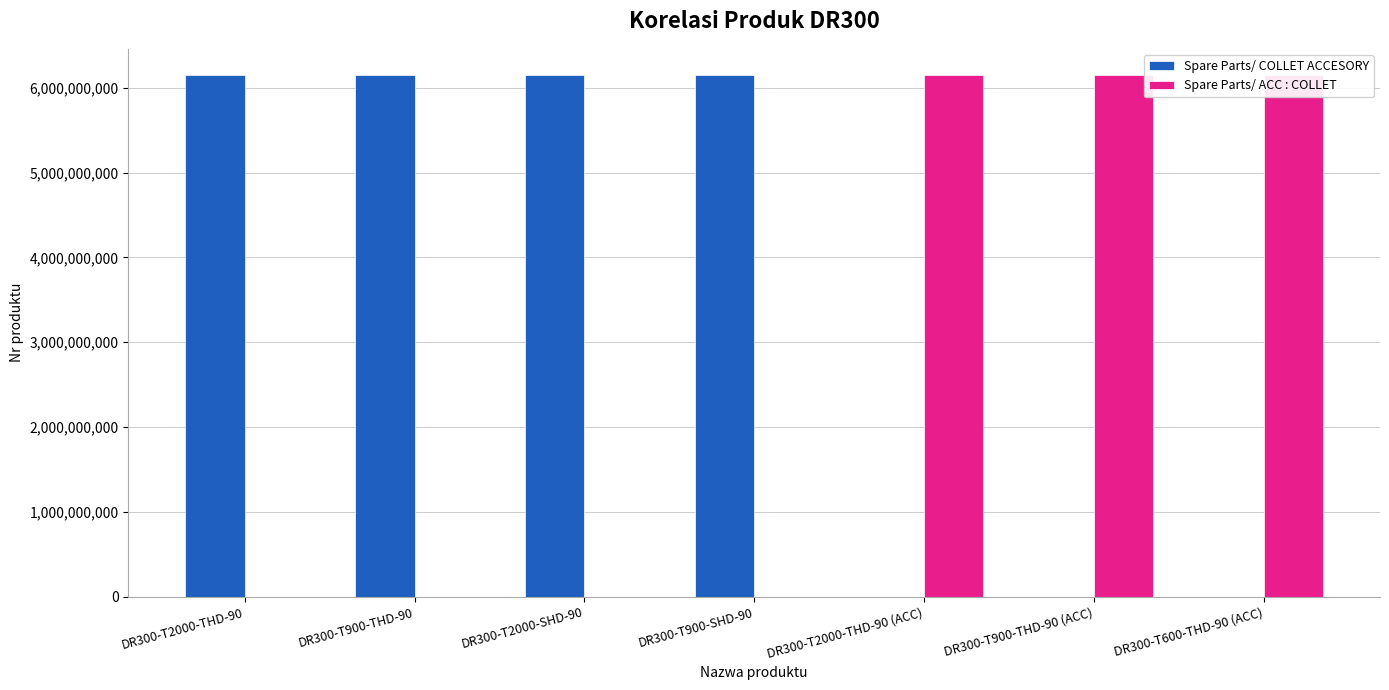

Reading left to right, what are all the values shown in this chart?

Spare Parts/ COLLET ACCESORY: 6151760430	6151760440	6151760450	6151760460	0	0	0
Spare Parts/ ACC : COLLET: 0	0	0	0	6151761110	6151761120	6151761160